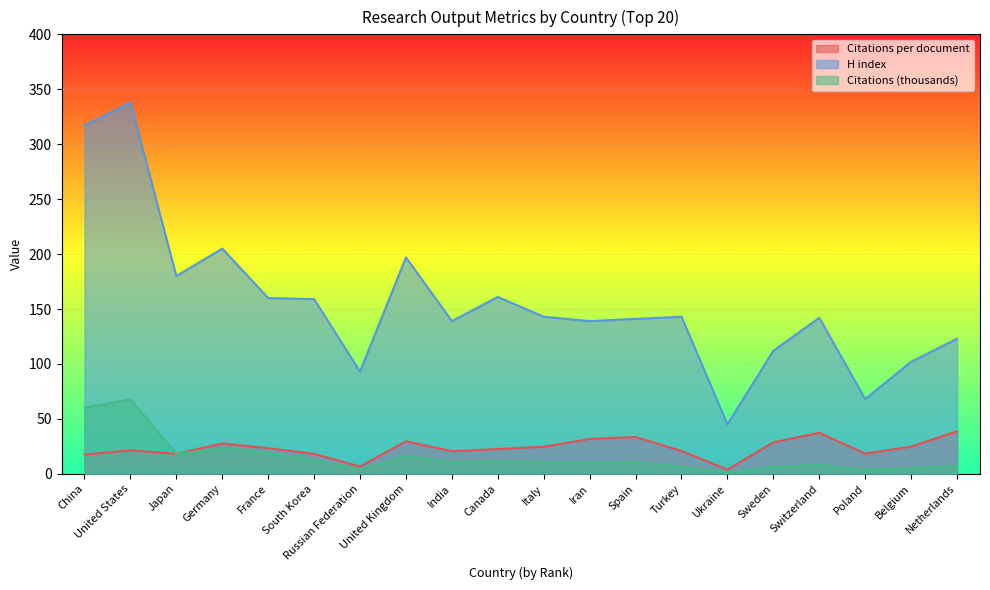

How many distinct data groups are displayed?

3